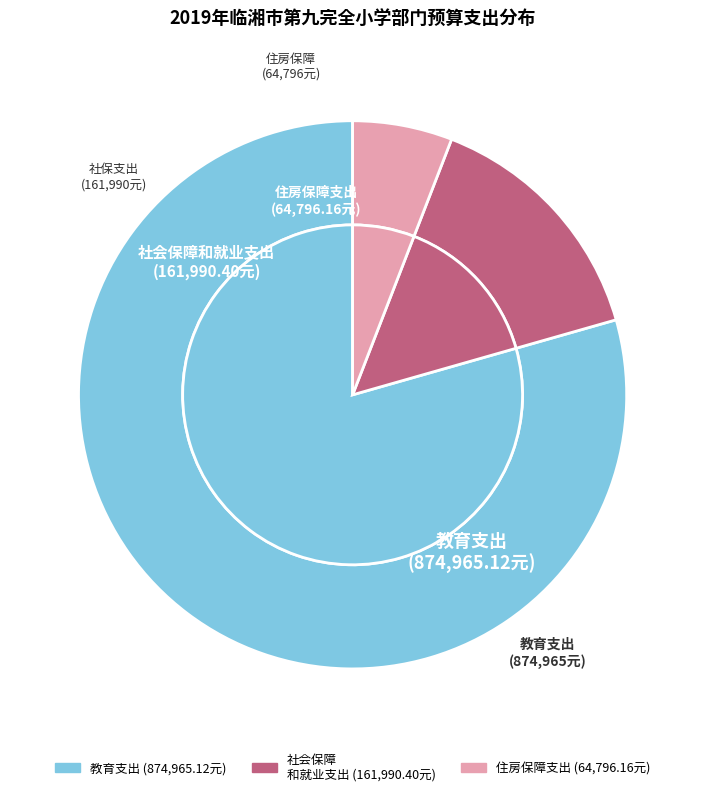

Which category has the smallest portion of the pie?

221、住房保障支出